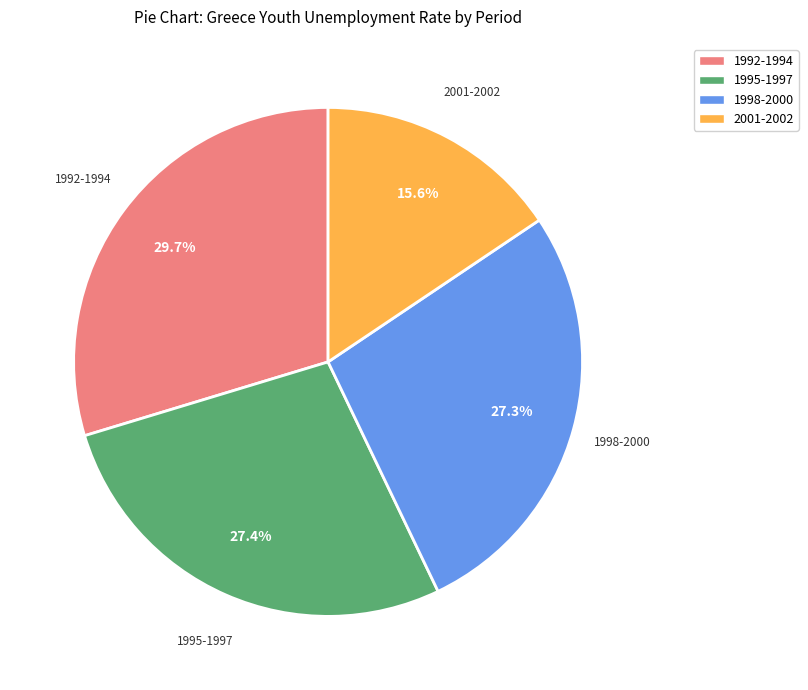

Which slice is the smallest?

2001-2002